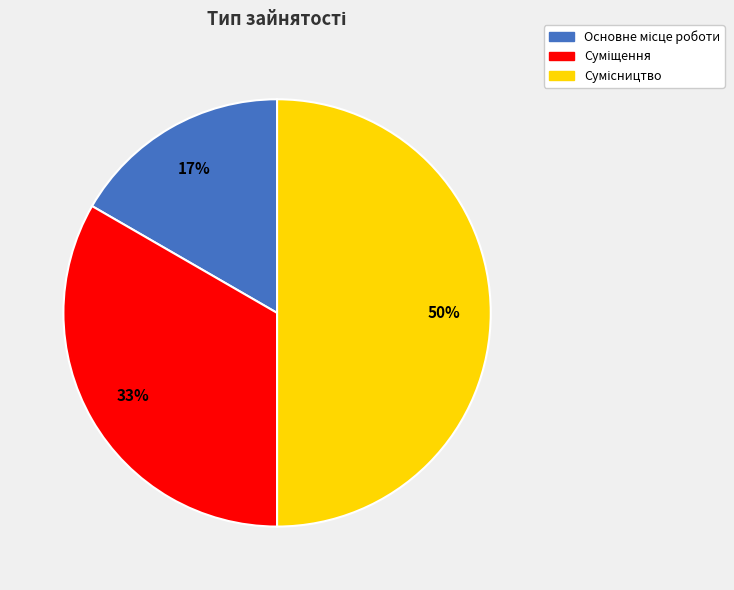

To the nearest percent, what is the difference between the largest and smallest slice percentages?

33%